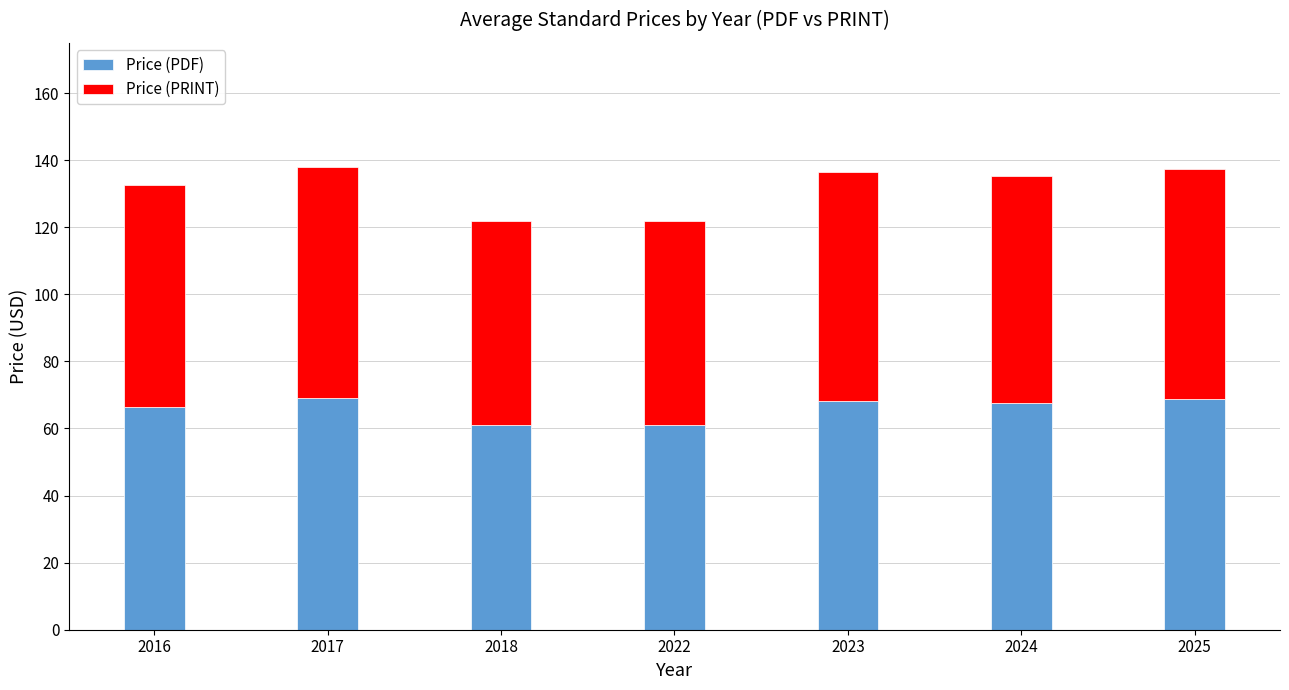

Does the chart contain any negative values?

No